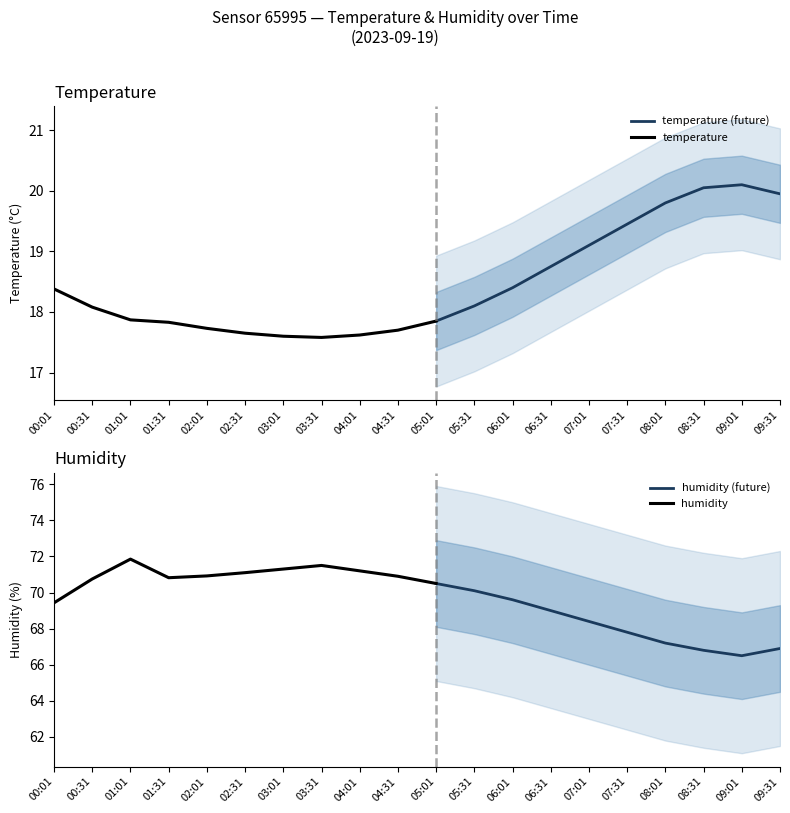

Which series changed the most between 02:31 and 05:31?

humidity